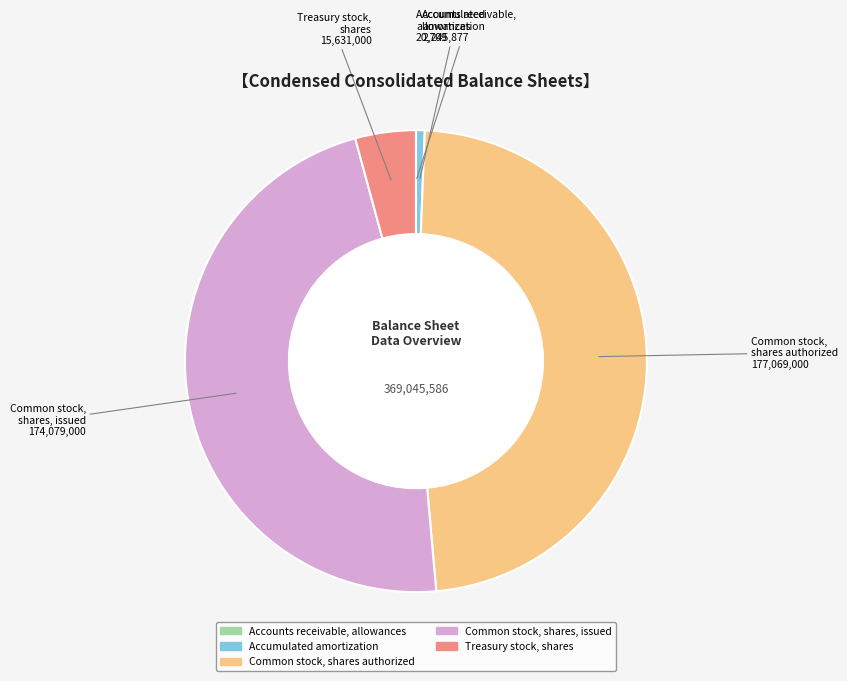

Which category has the biggest portion of the pie?

Common stock, shares authorized